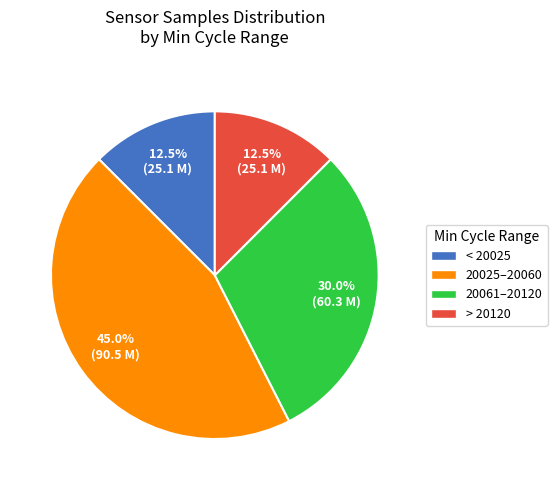

Which has a higher value, < 20025 or 20061–20120?

20061–20120